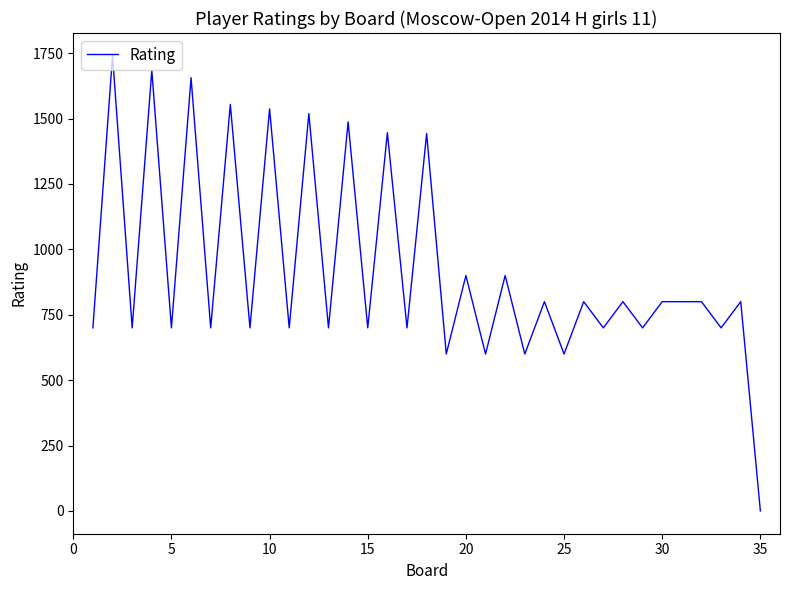

What is the greatest value displayed?

1740